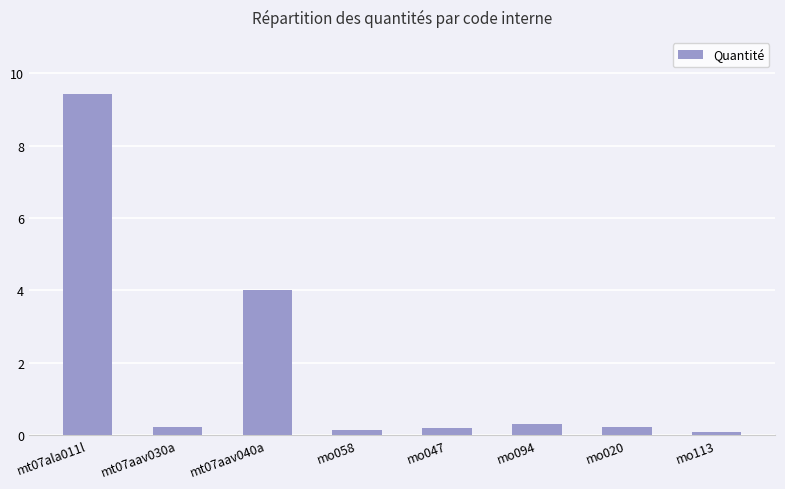

What is the smallest value displayed?

0.1